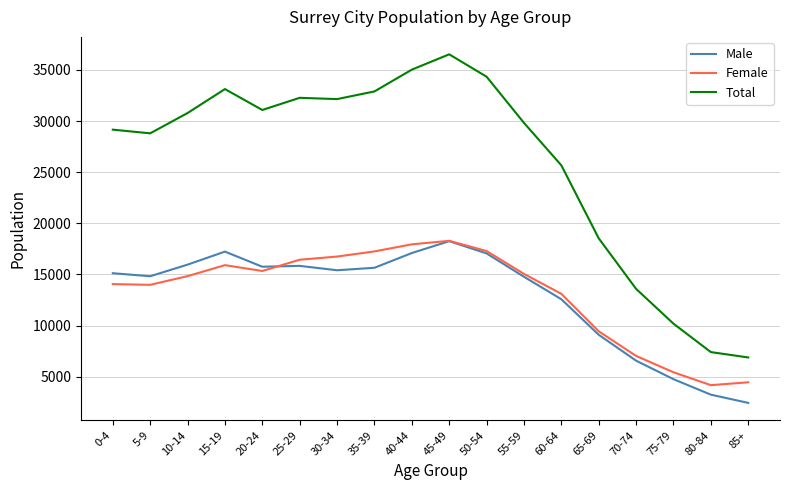

Between 20-24 and 75-79, which series saw the biggest shift?

Total